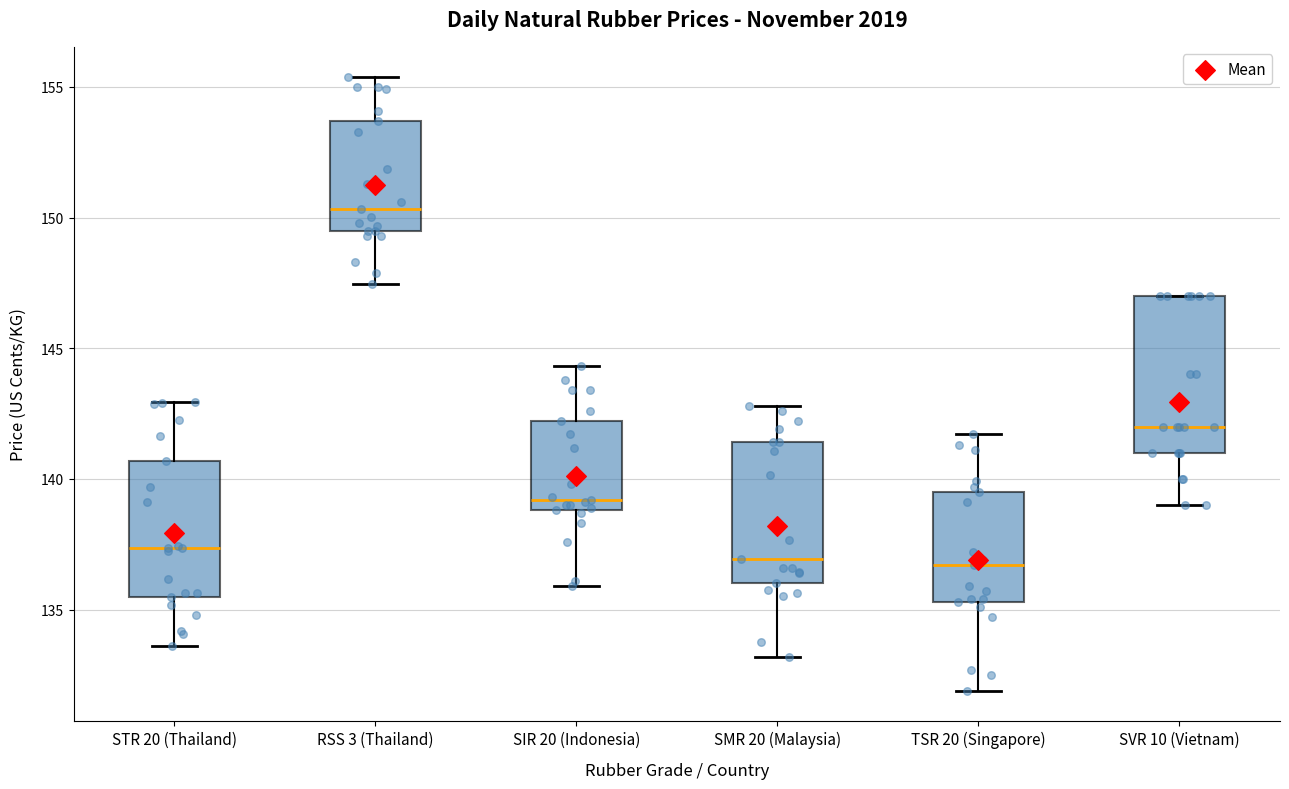

Reading left to right, read every box against the y-axis: the position of its median line, the range the box covers, and the ends of its whiskers. The values are not printed on the chart, so give them approximately, as read against the axis.

STR 20 (Thailand): median 137.5, box 135.5 to 140.5, whiskers 133.5 to 143.0
RSS 3 (Thailand): median 150.5, box 149.5 to 153.5, whiskers 147.5 to 155.5
SIR 20 (Indonesia): median 139.0 (just above the box's lower edge), box 139.0 to 142.0, whiskers 136.0 to 144.5
SMR 20 (Malaysia): median 137.0, box 136.0 to 141.5, whiskers 133.0 to 143.0
TSR 20 (Singapore): median 136.5, box 135.5 to 139.5, whiskers 132.0 to 141.5
SVR 10 (Vietnam): median 142.0, box 141.0 to 147.0, whiskers 139.0 to 147.0